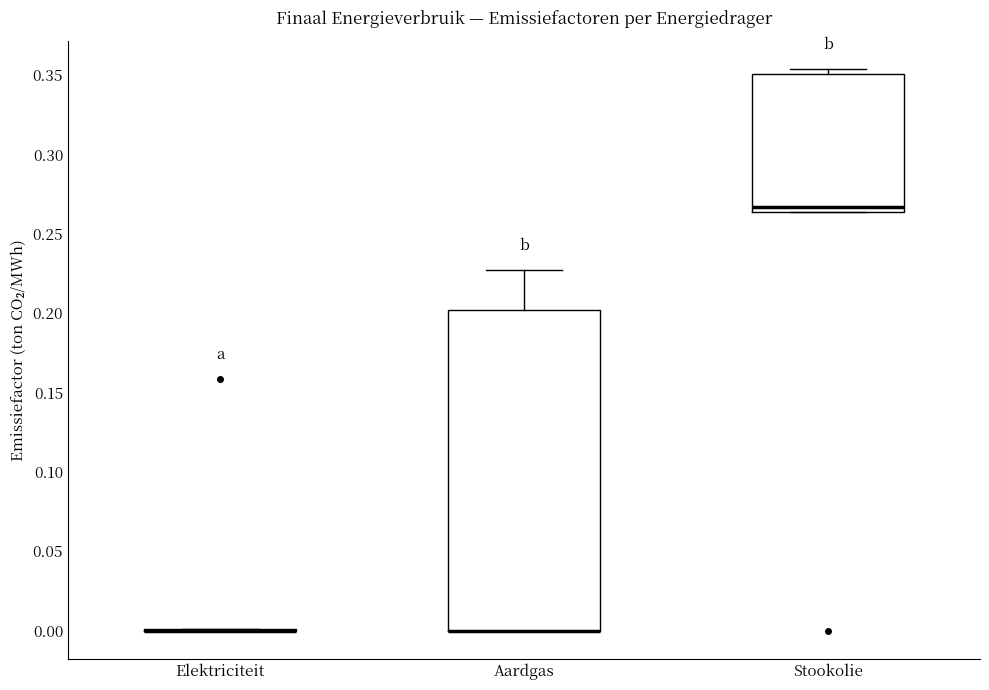

Reading left to right, read every box against the y-axis: the position of its median line, the range the box covers, and the ends of its whiskers. The values are not printed on the chart, so give them approximately, as read against the axis.

Elektriciteit: box collapsed to a line at 0.000, whiskers 0.000 to 0.000
Aardgas: median 0.000 (drawn on the box's lower edge), box 0.000 to 0.200, whiskers 0.000 to 0.225
Stookolie: median 0.265 (just above the box's lower edge), box 0.265 to 0.350, whiskers 0.265 to 0.355